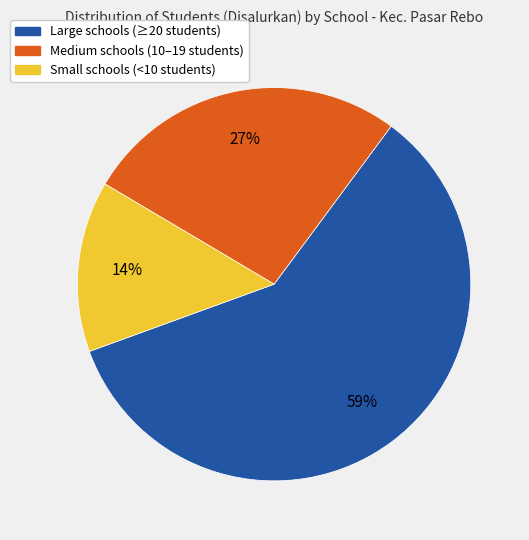

To the nearest percent, what is the difference between the largest and smallest slice percentages?

45%